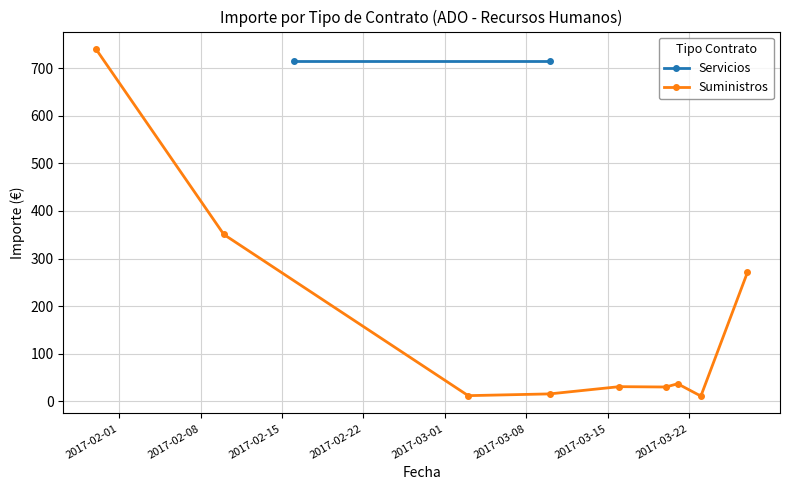

What is the change in value from 2017-03-08 to 2017-03-22?

-19.1